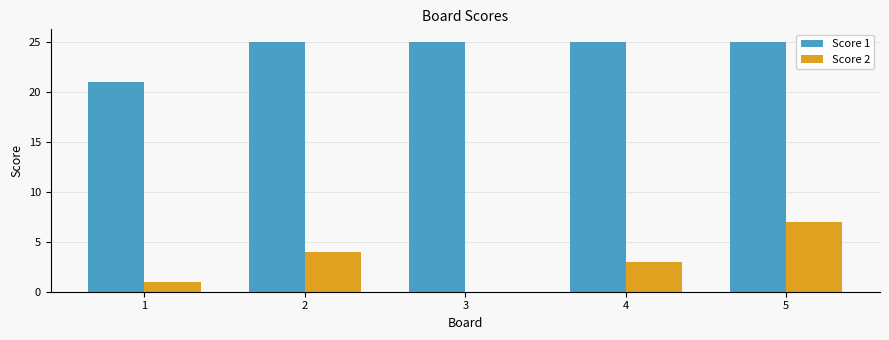

Which series has the widest spread of values?

Score 2